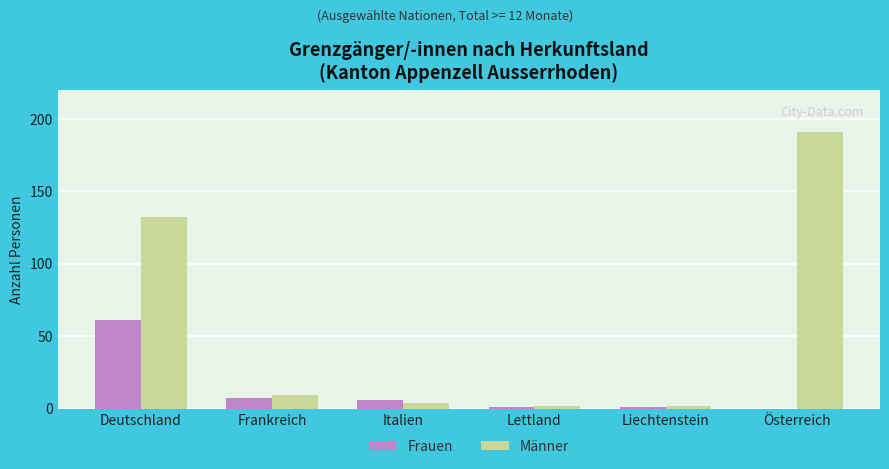

Between Frankreich and Österreich, which series saw the biggest shift?

Männer